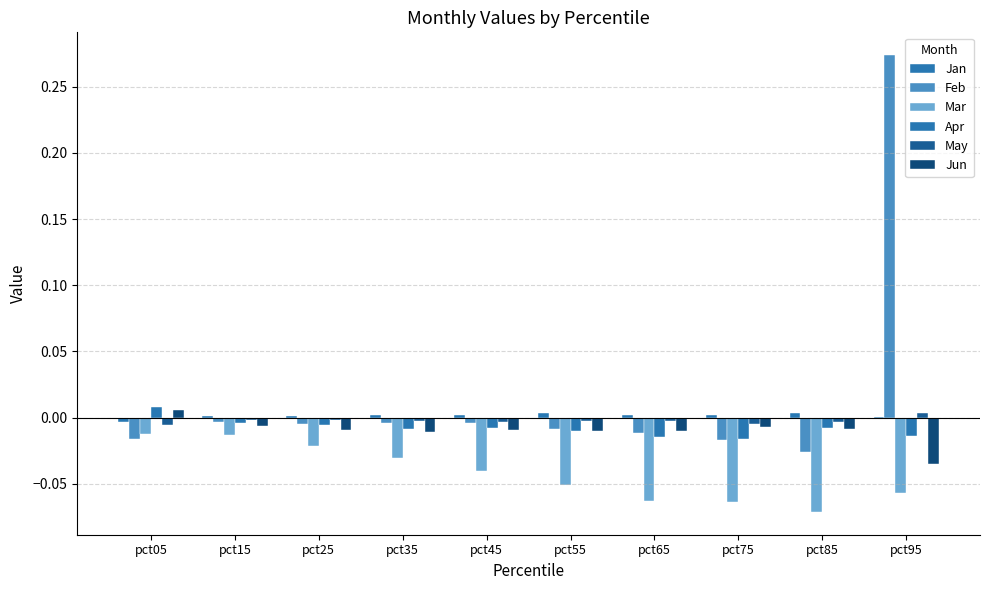

Count the number of categories in the chart.

10